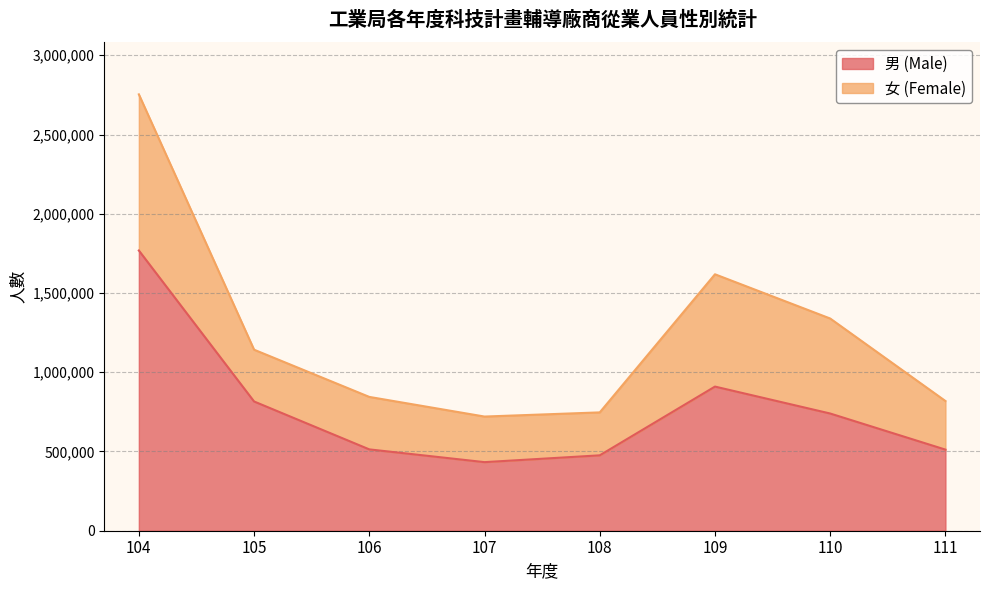

Where does the data first go above 739489?

104